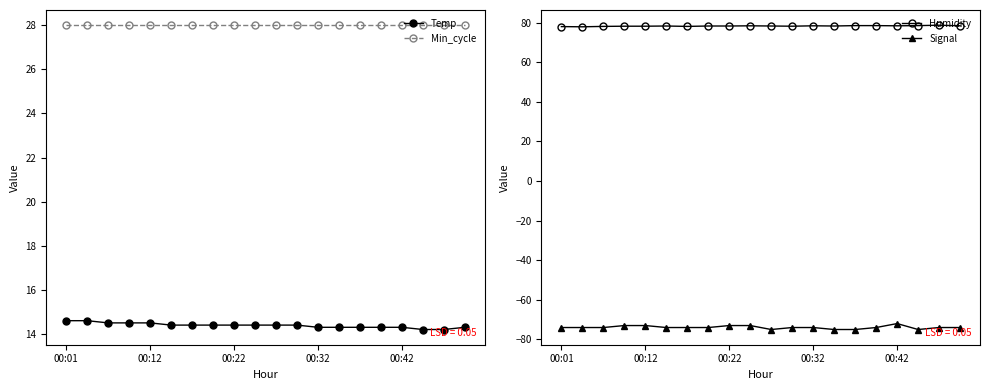

Rank the series at 9 from highest to lowest value.

Humidity, Min_cycle, Temp, Signal